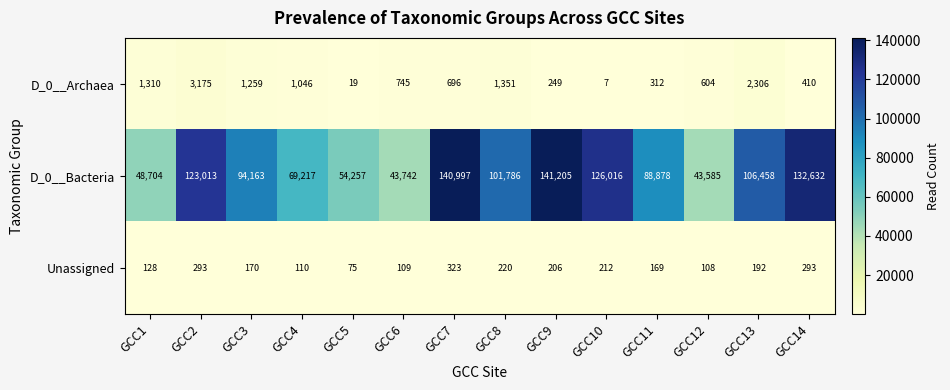

At which label does D_0__Archaea reach its peak?

GCC2